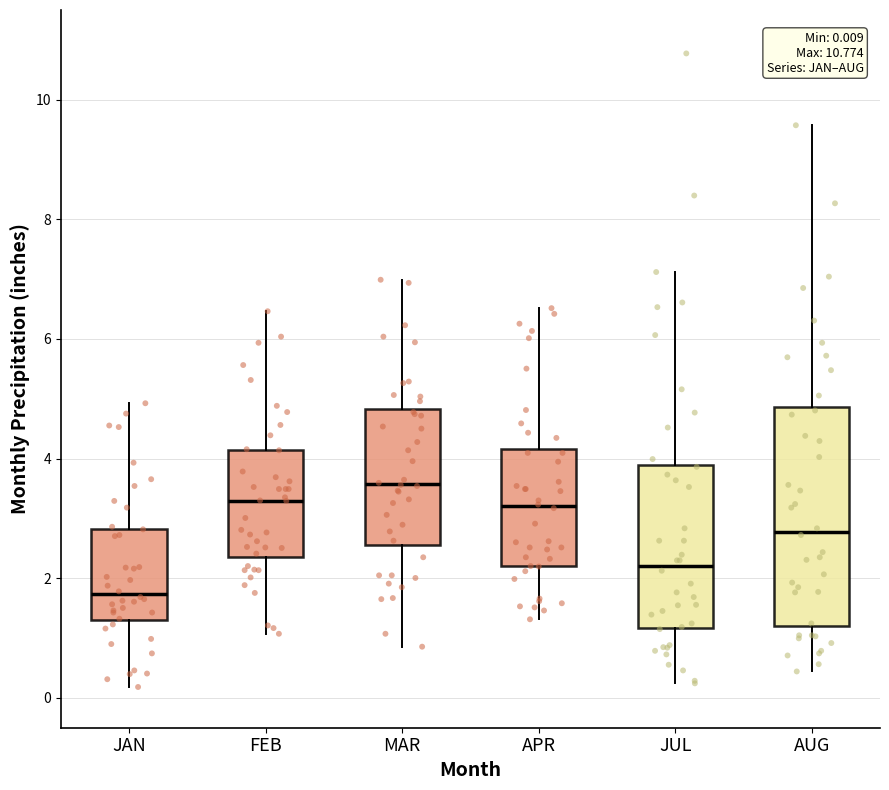

Which box's median line is the highest?

MAR